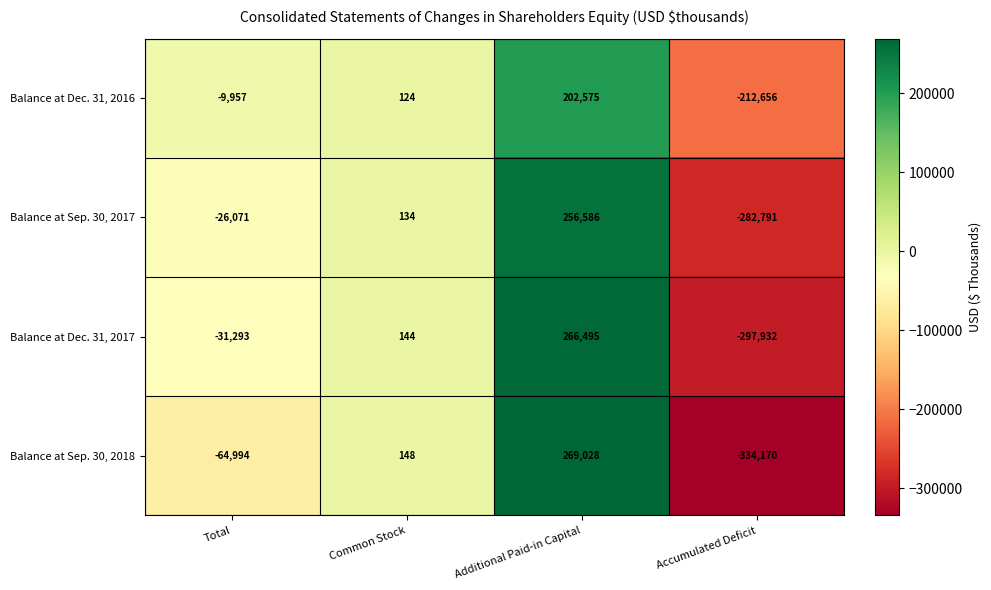

At which category is the sum across all series the highest?

Additional Paid-in Capital